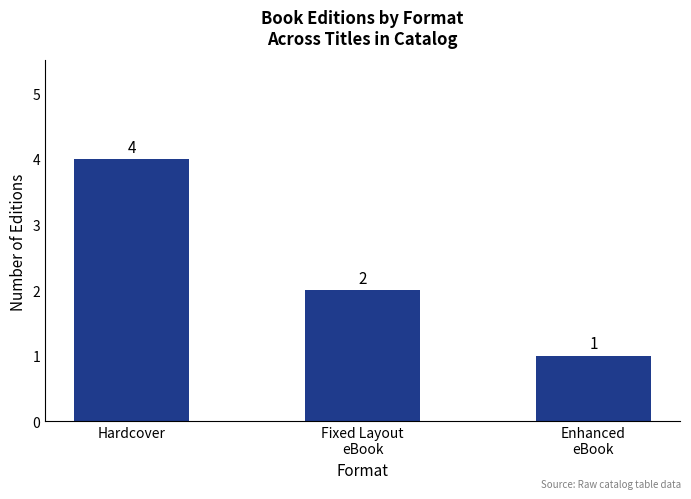

What is the change in value from Hardcover to Enhanced
eBook?

-3